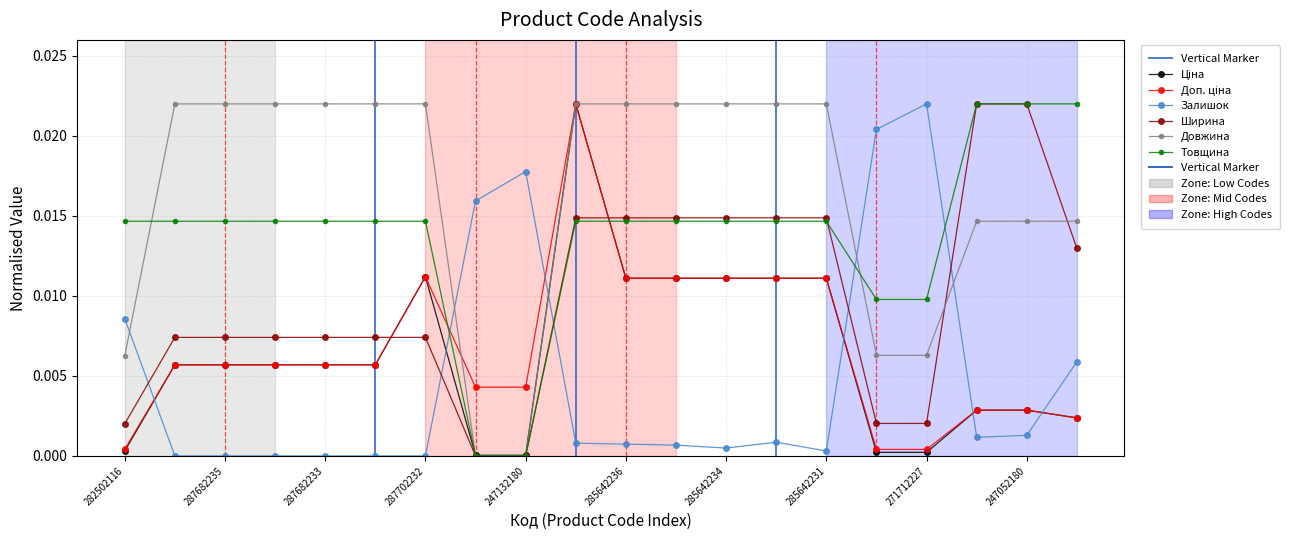

Rank the series at 282502116 from lowest to highest value.

Ціна, Доп. ціна, Ширина, Довжина, Залишок, Товщина